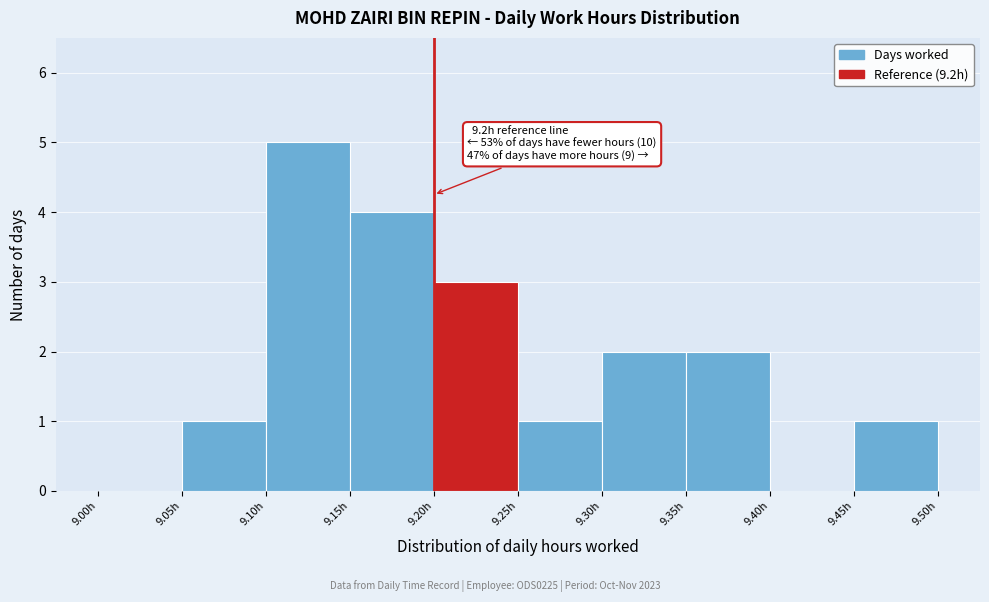

Over which range of the x-axis is the bar tallest?

9.10 to 9.15